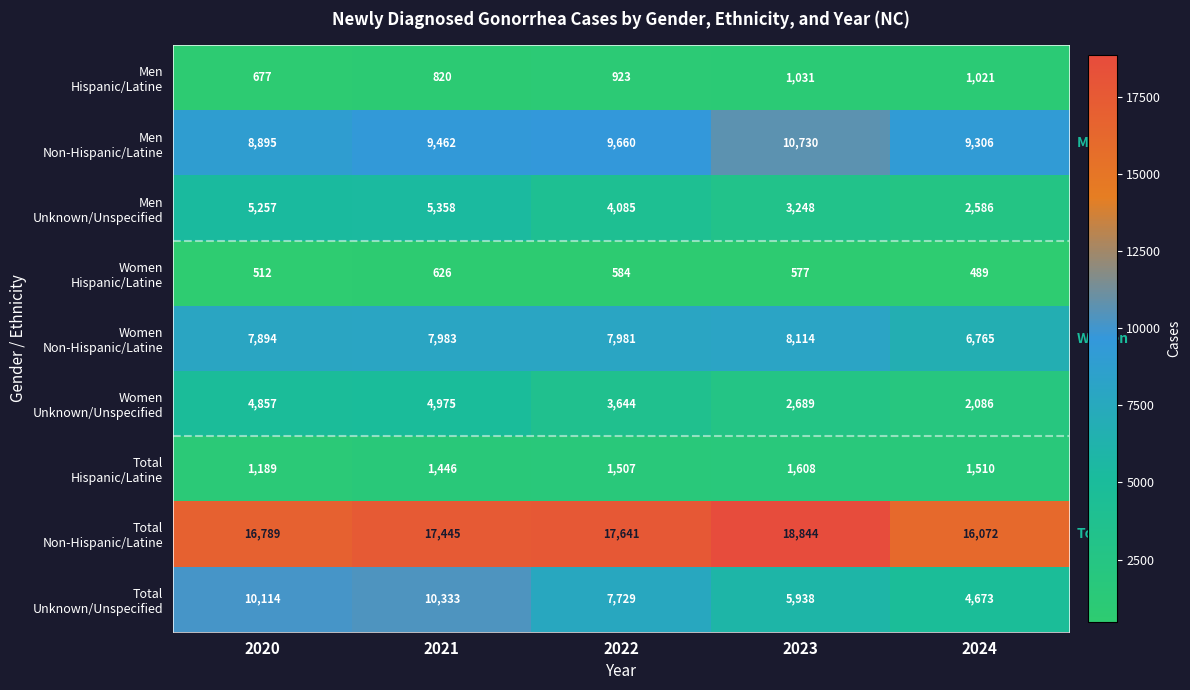

Which category has the highest value across all series?

2023